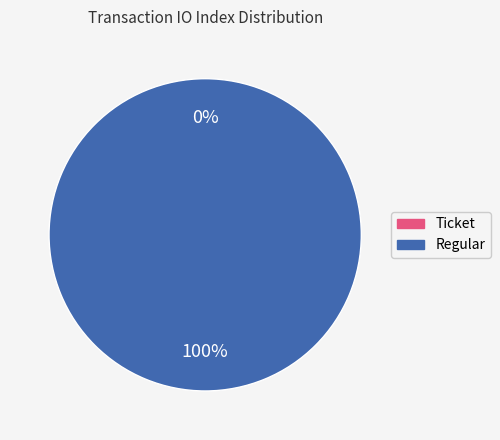

True or false: Ticket accounts for 1% of the total.

False